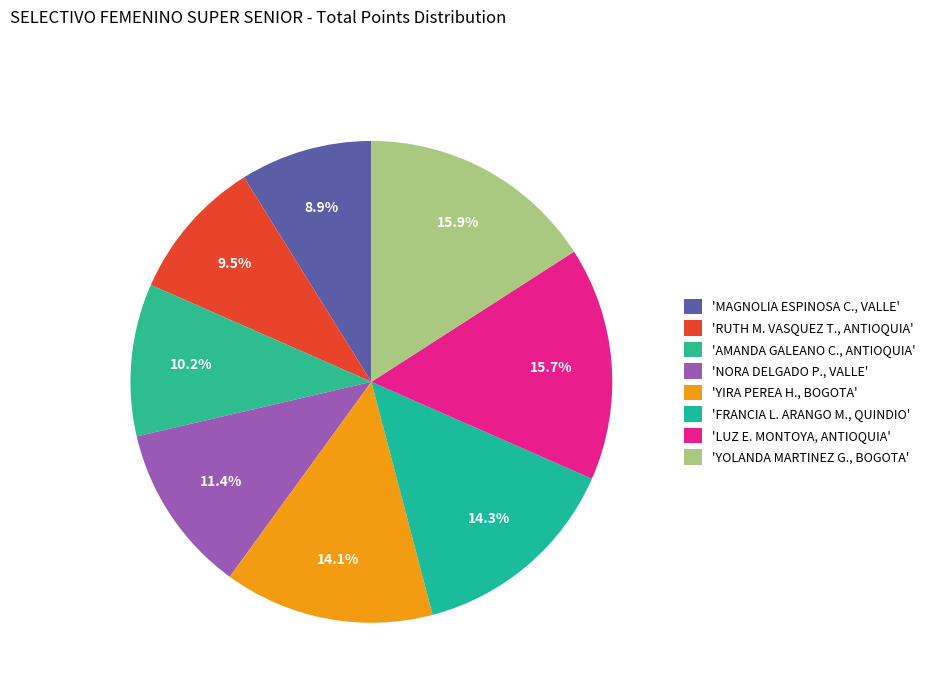

How many slices are in this pie chart?

8